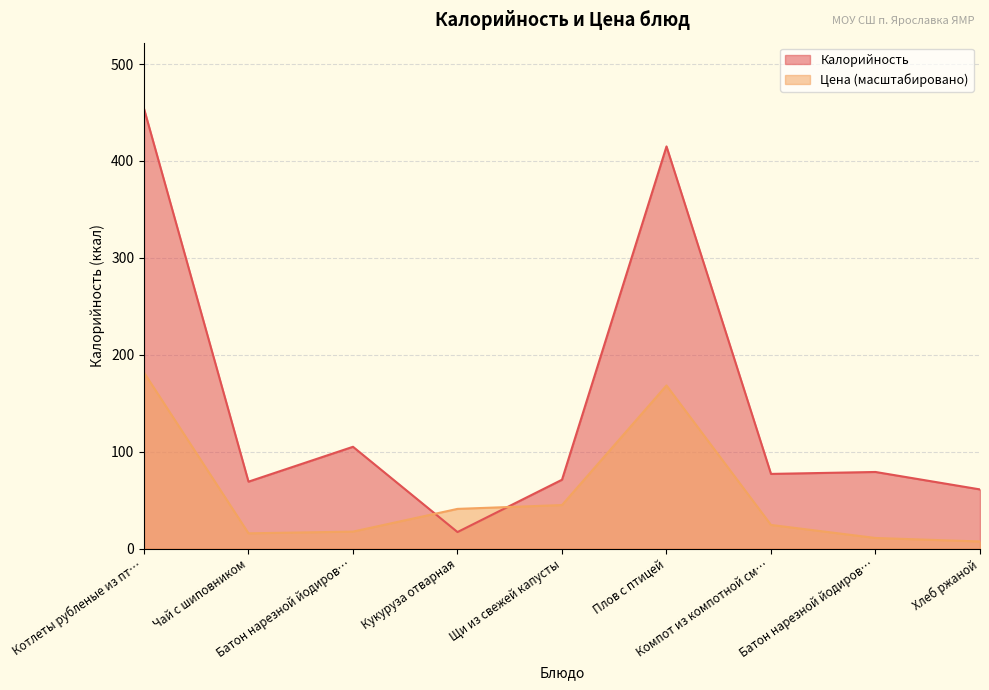

At which label is Калорийность closest to 235?

Батон нарезной йодиров…